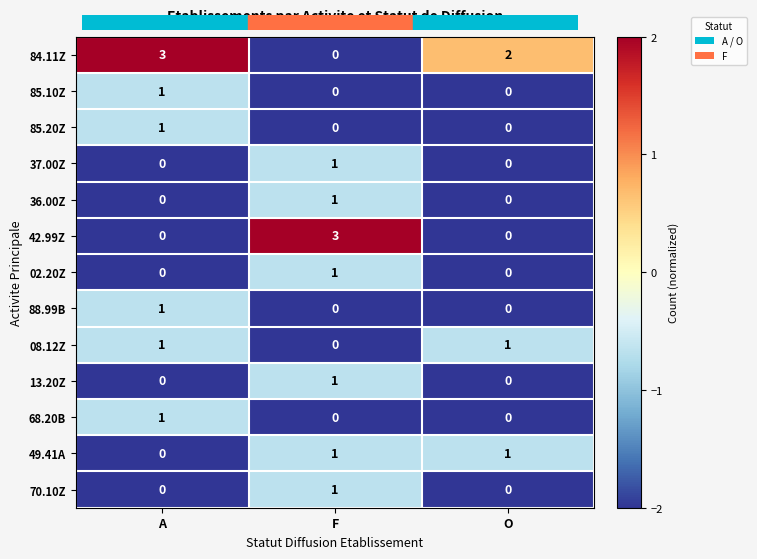

Which series changed the most between F and O?

42.99Z